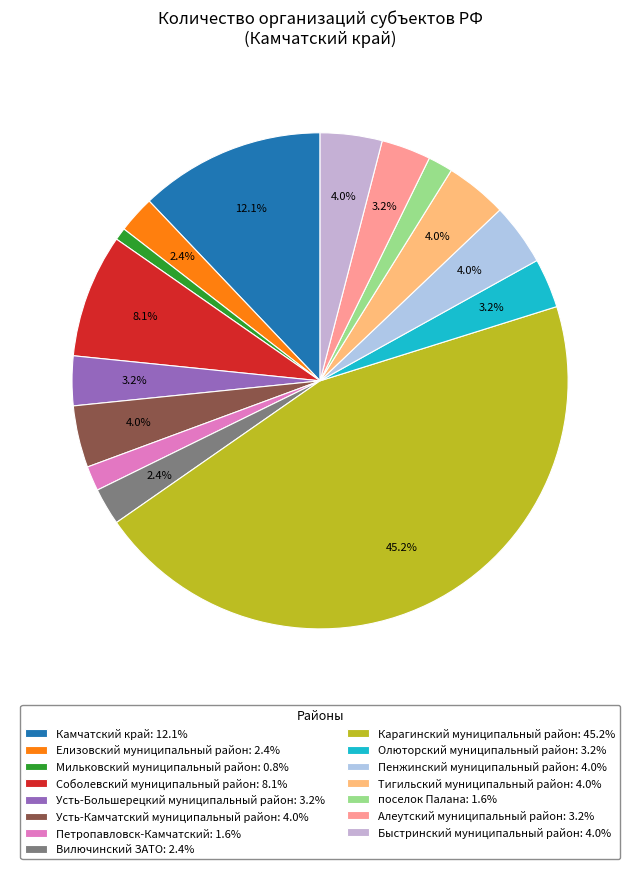

What is the ratio of the value at Елизовский муниципальный район to the value at Соболевский муниципальный район?

0.3